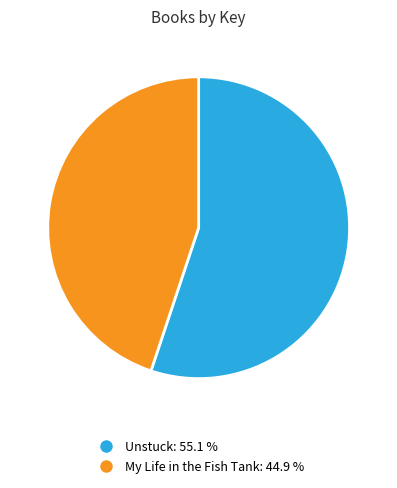

Is there any slice that represents more than half of the pie?

Yes